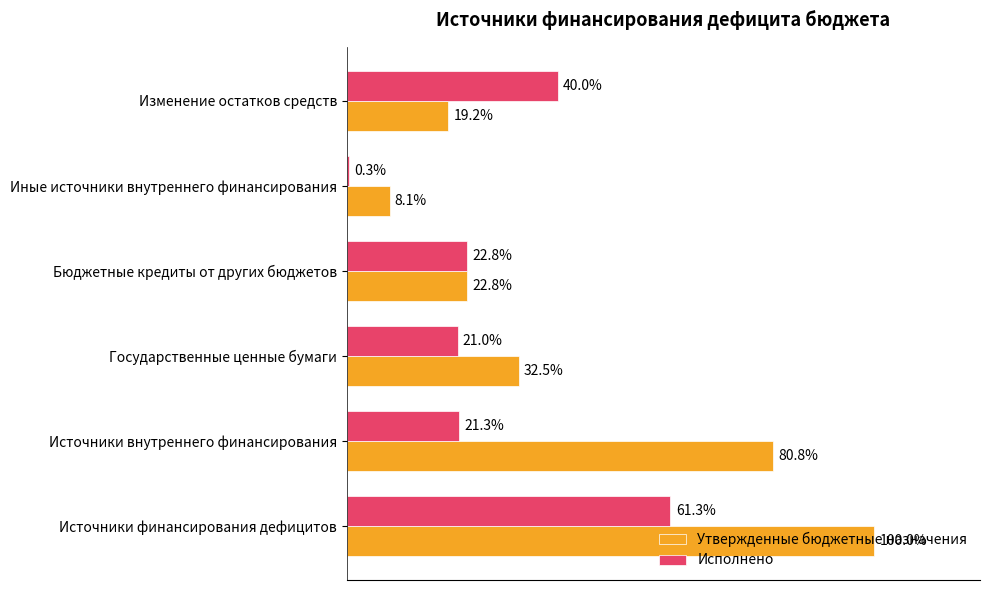

What is the lowest value of the Утвержденные бюджетные назначения series?

385500000.0